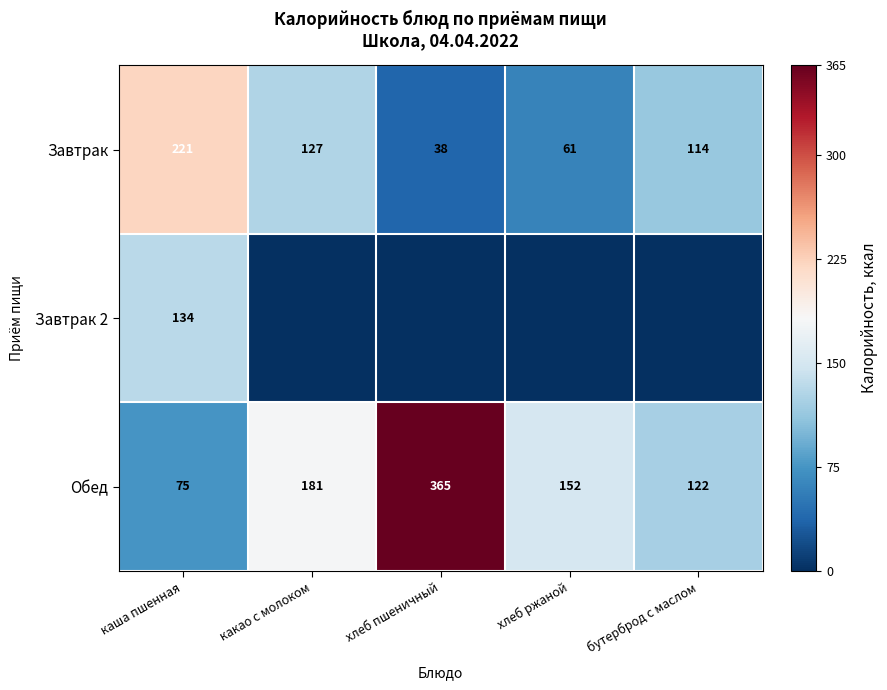

The Завтрак series shows 175 at бутерброд с маслом. True or false?

False